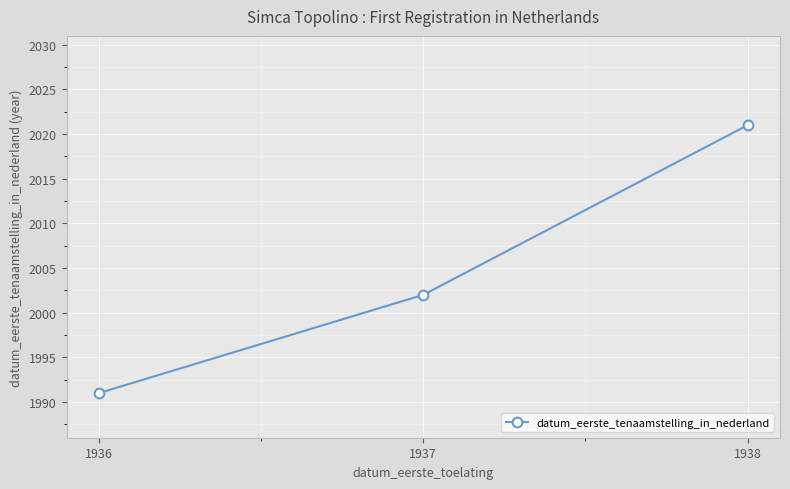

The value at 1937 is 2002. True or false?

True